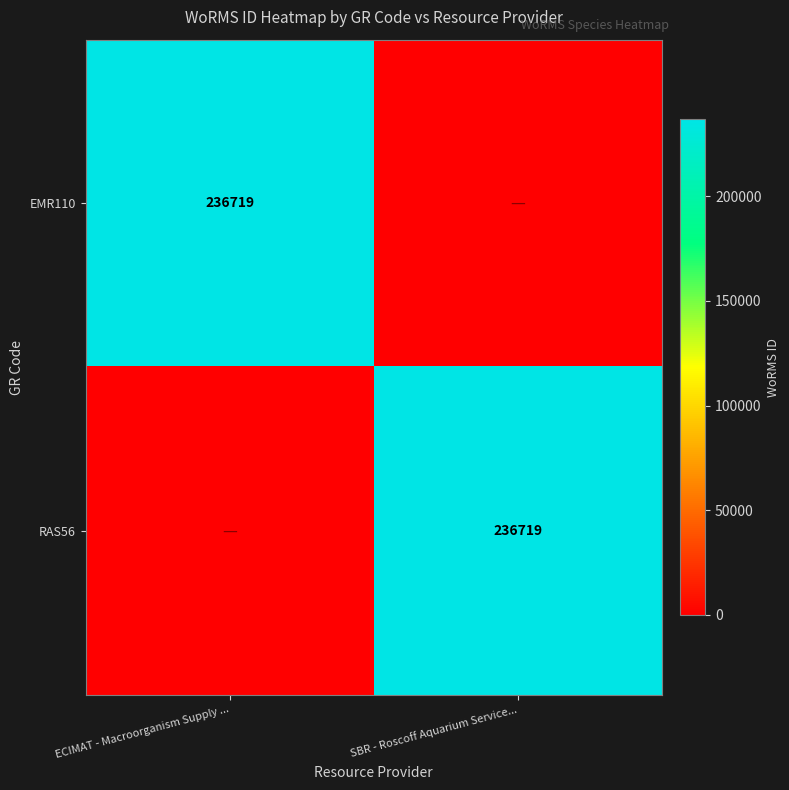

True or false: EMR110 has a value of 236719 at ECIMAT - Macroorganism Supply ....

True